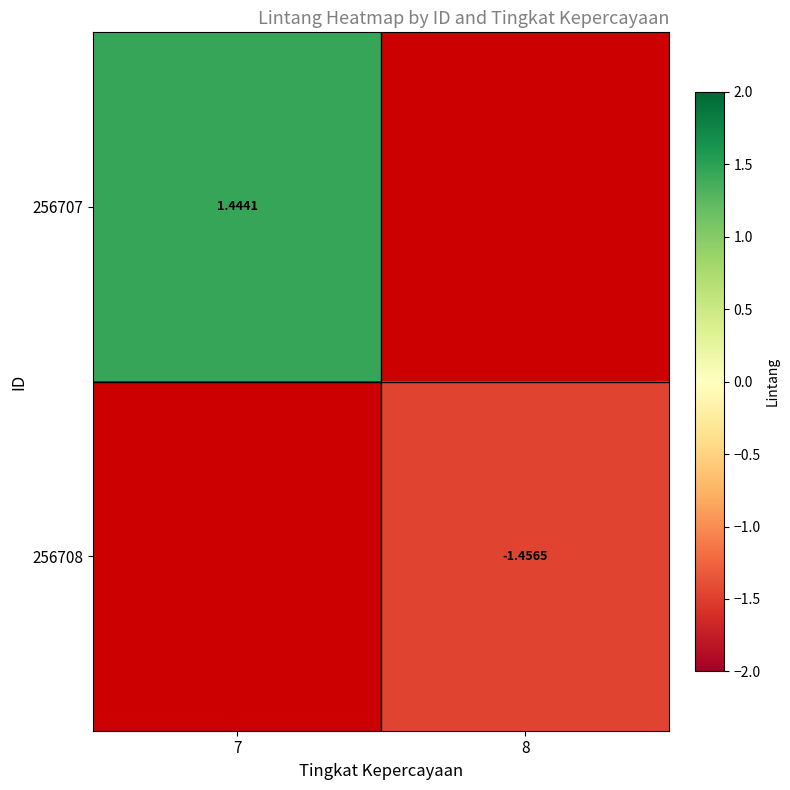

What is the minimum value shown in the chart?

-1.5